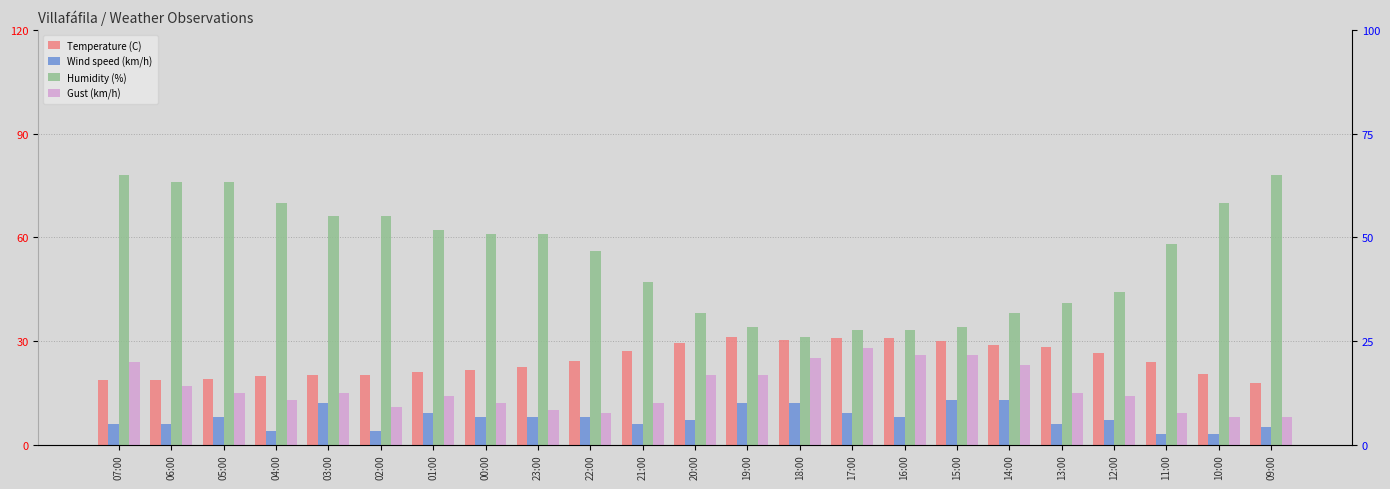

Which category has the highest value across all series?

07:00